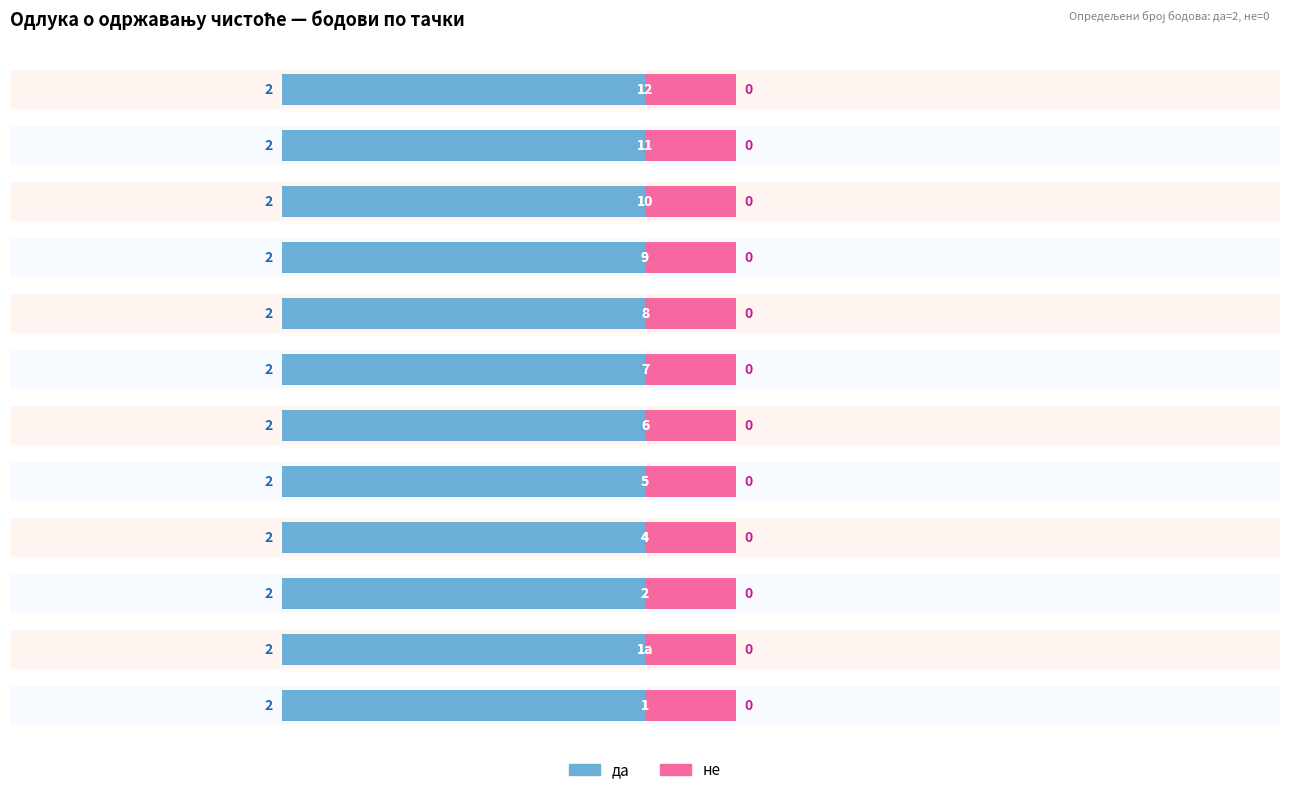

Between 2 and 7, which series saw the biggest shift?

да